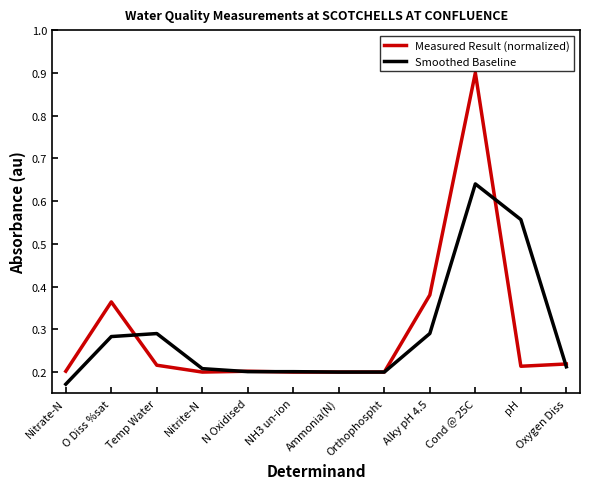

Where is Smoothed Baseline nearest to the value 0?

Nitrate-N